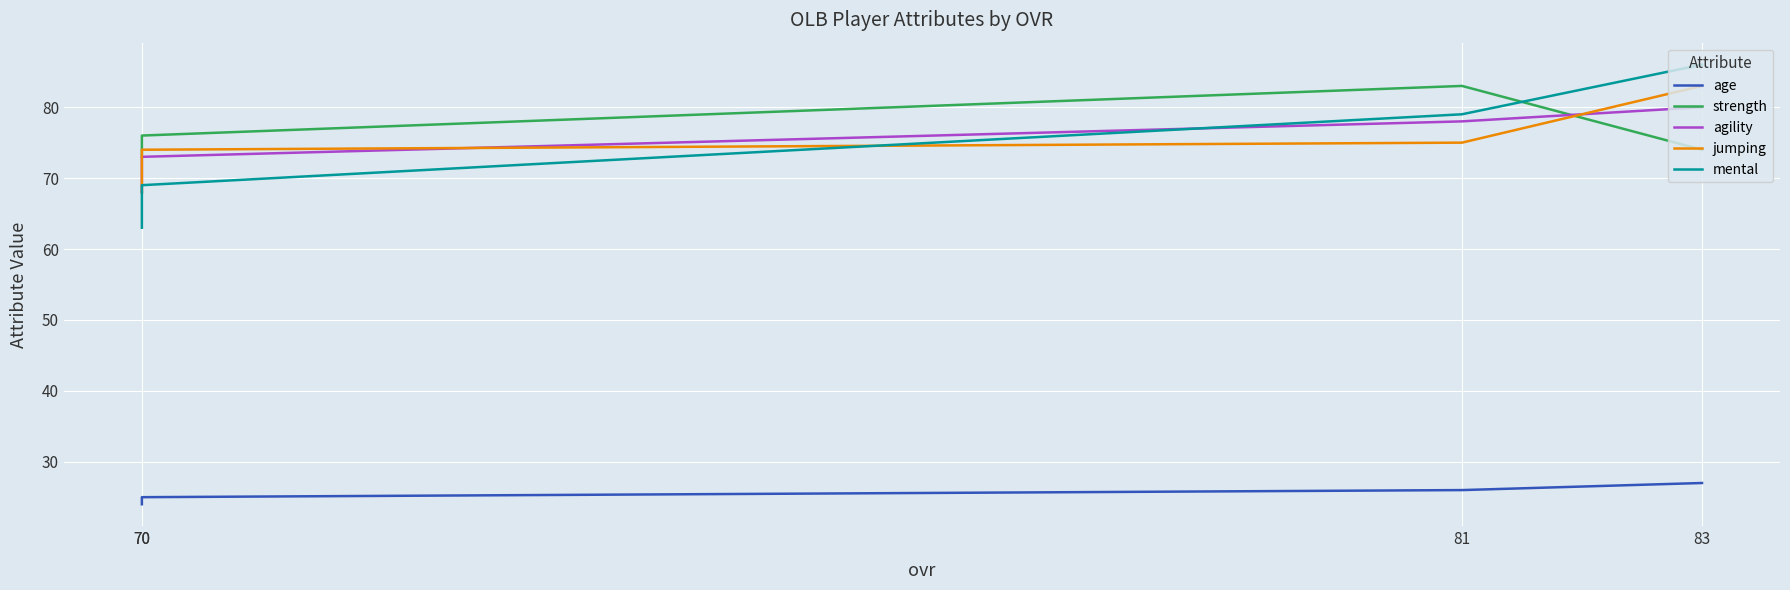

Where is age nearest to the value 25?

70